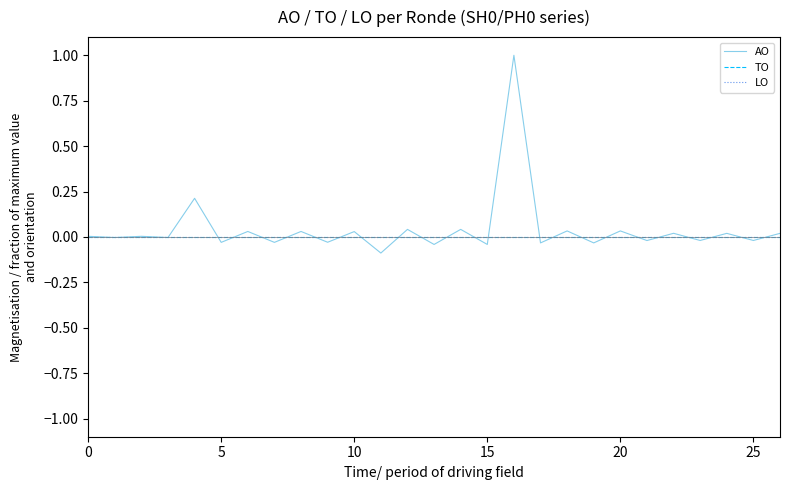

True or false: TO has more than 0 interior local peaks.

False